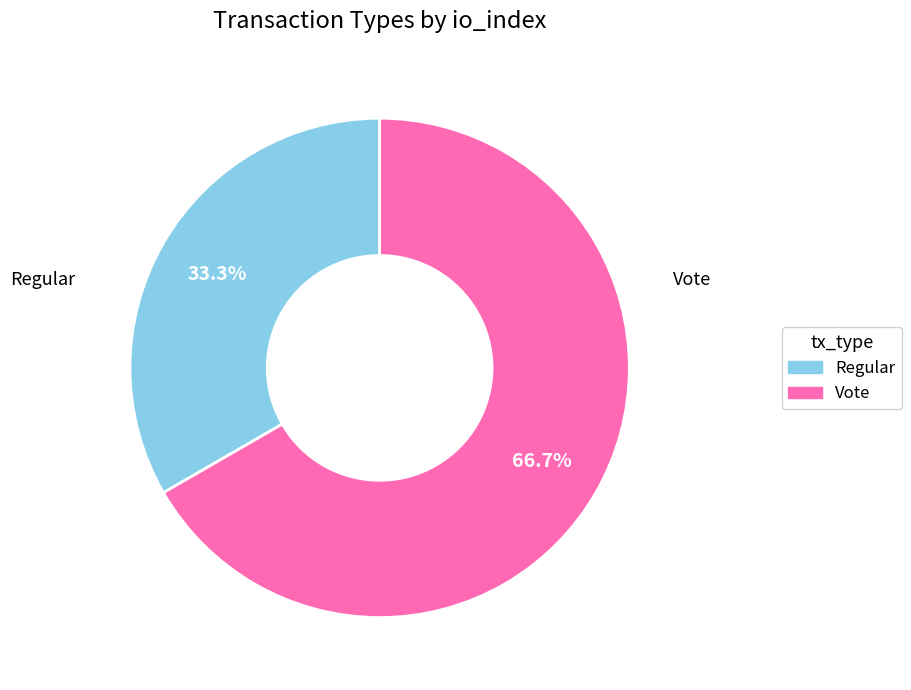

Which category accounts for the majority?

Vote